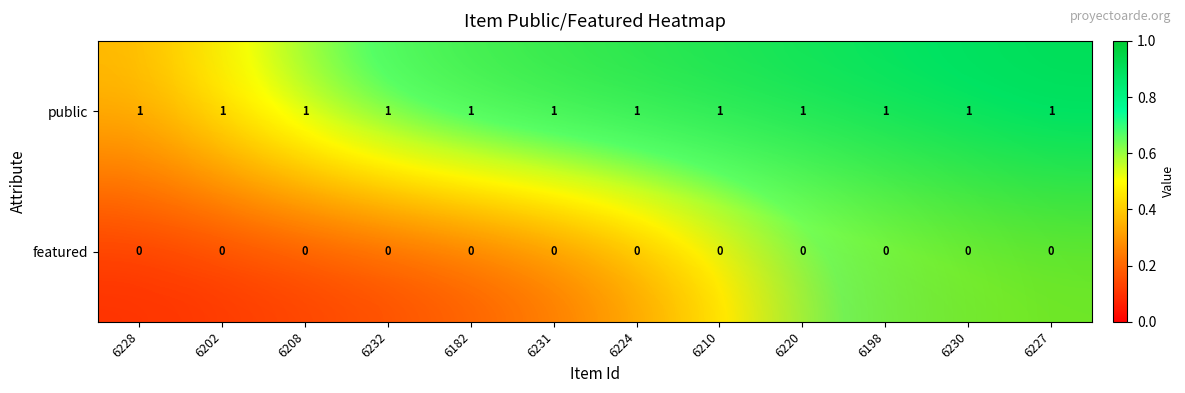

Rank the series by their average value, from highest to lowest.

public, featured